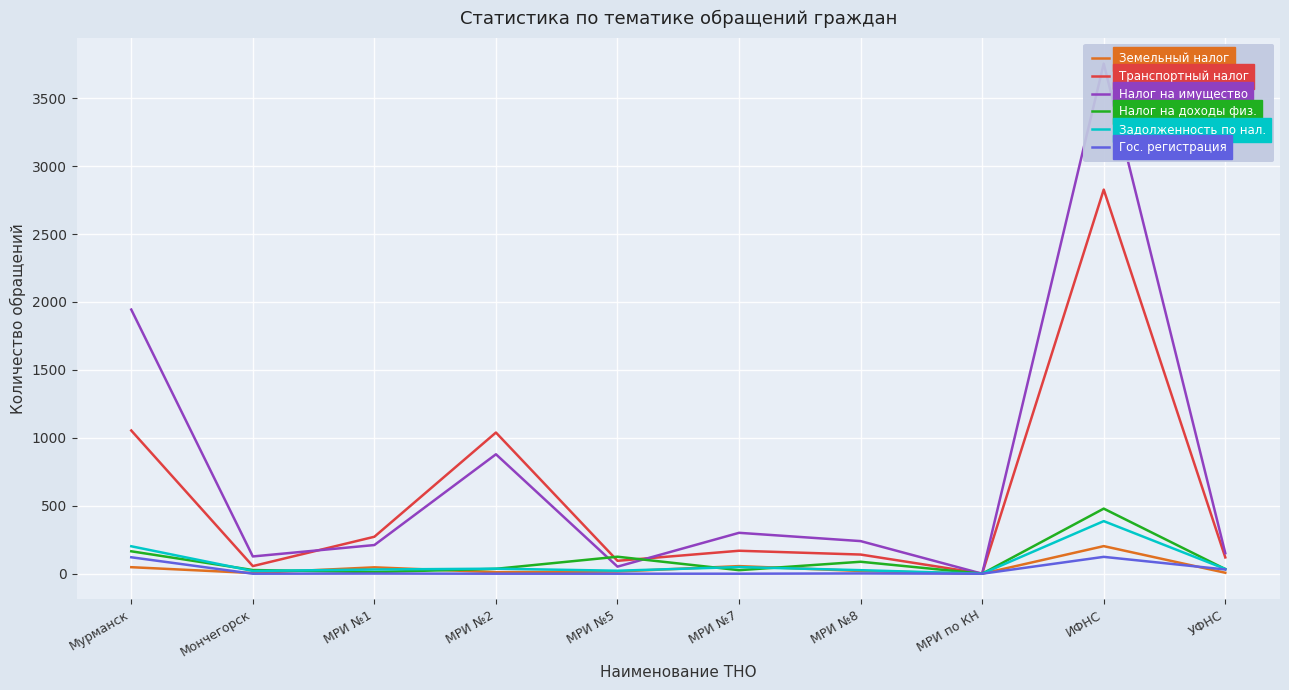

Rank the series by their maximum value, from lowest to highest.

Гос. регистрация, Земельный налог, Задолженность по нал., Налог на доходы физ., Транспортный налог, Налог на имущество